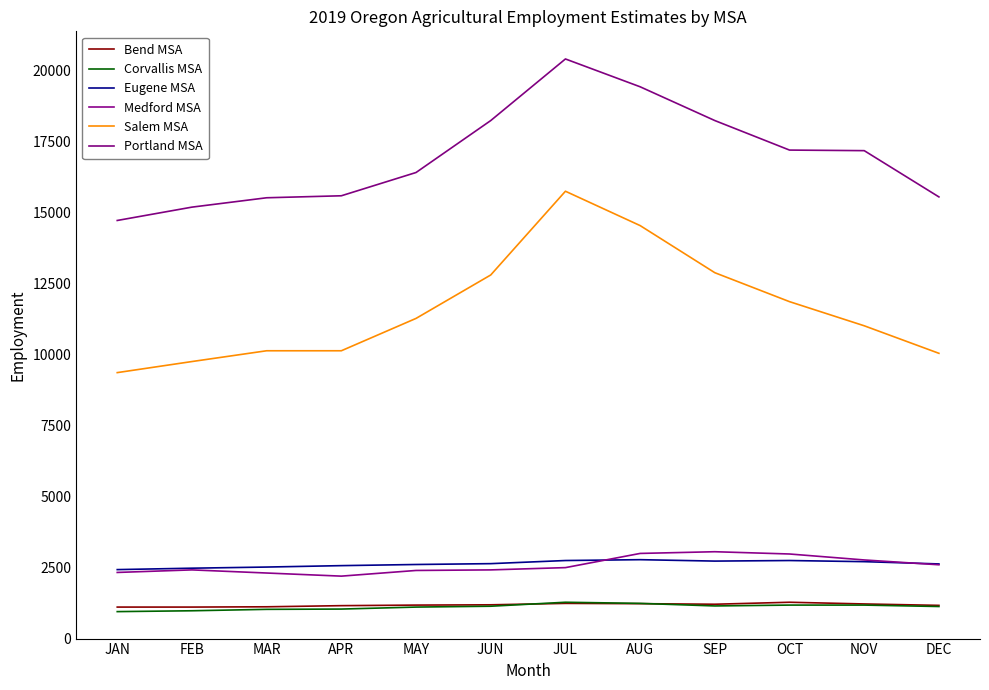

What is the value of the Eugene MSA point at the 4th from the left?

2570